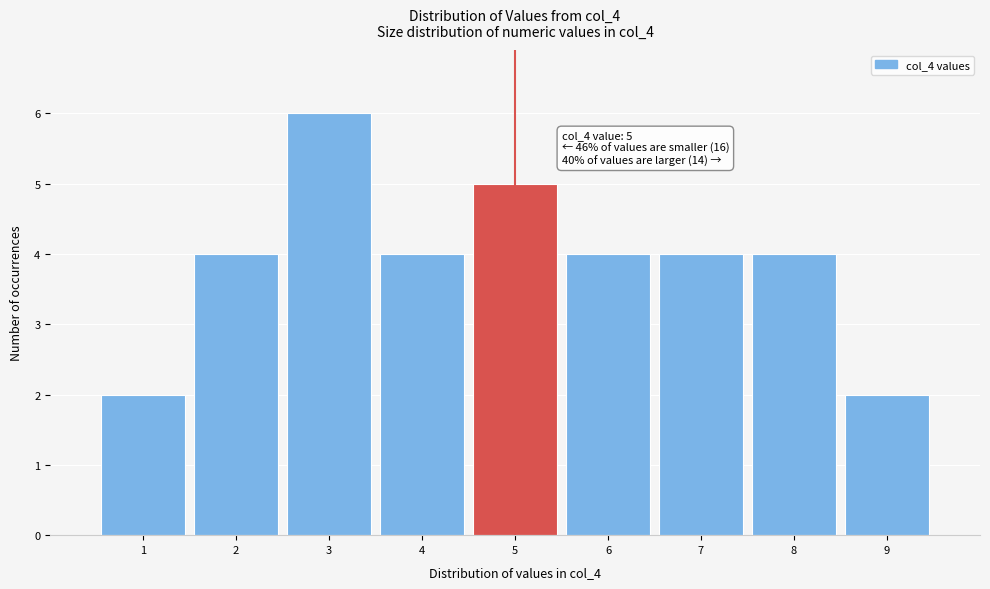

Which range on the x-axis has the tallest bar?

2.5 to 3.5